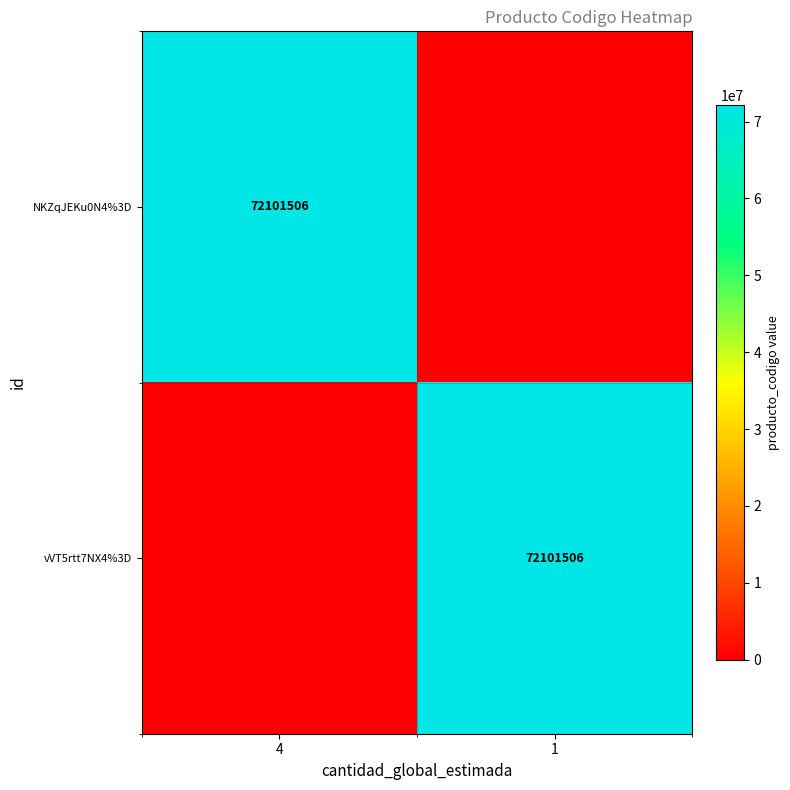

The vVT5rtt7NX4%3D series shows 72101506 at 1. True or false?

True